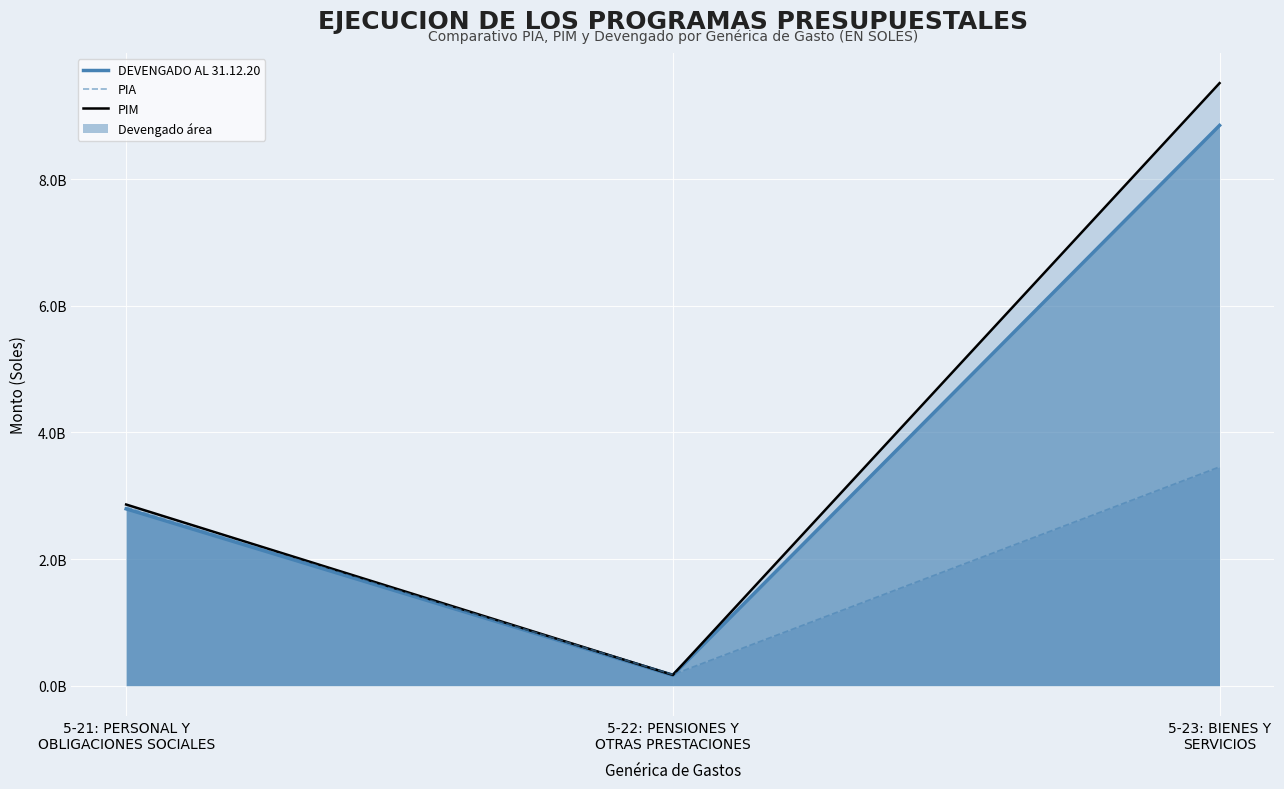

What is the minimum value for DEVENGADO?

160000000.0